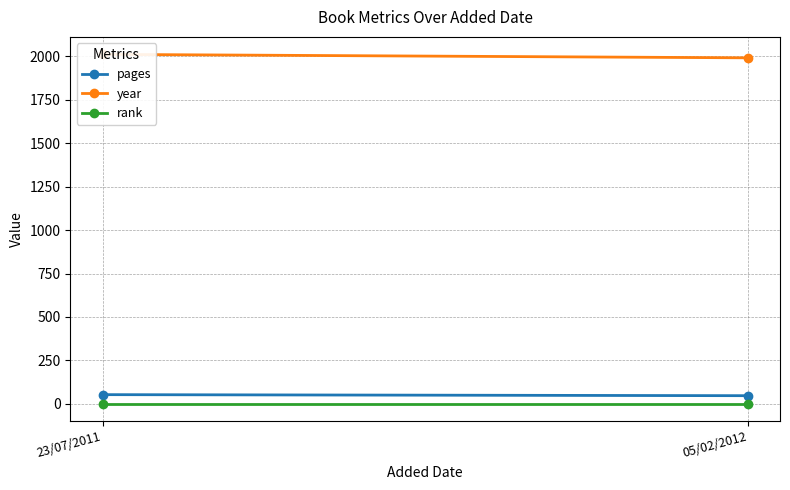

List the labels in order of pages value, smallest first.

05/02/2012, 23/07/2011